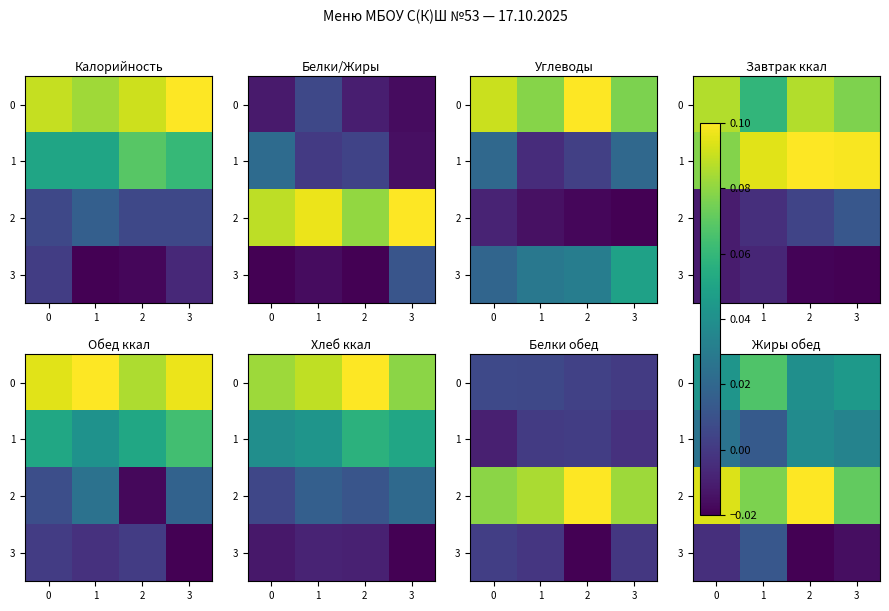

True or false: 1 has a value of 0.0 at 3.

False